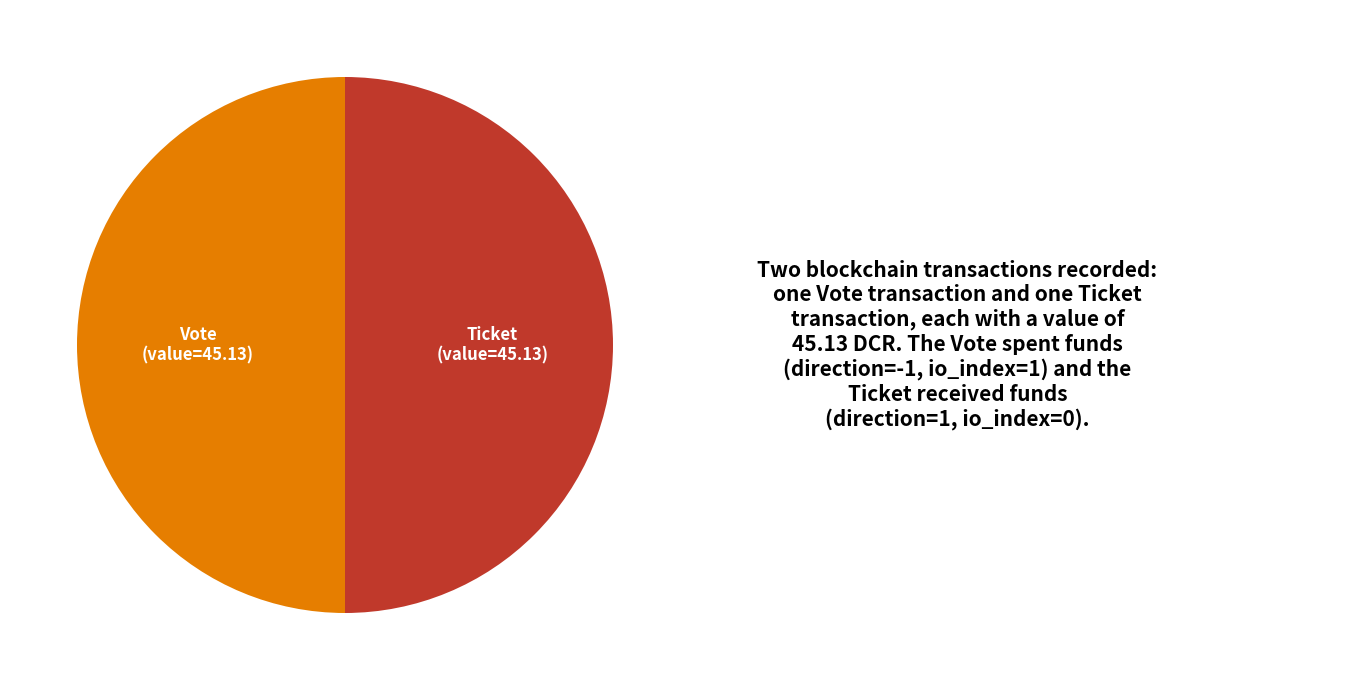

The Vote slice represents 41% of the pie. True or false?

False